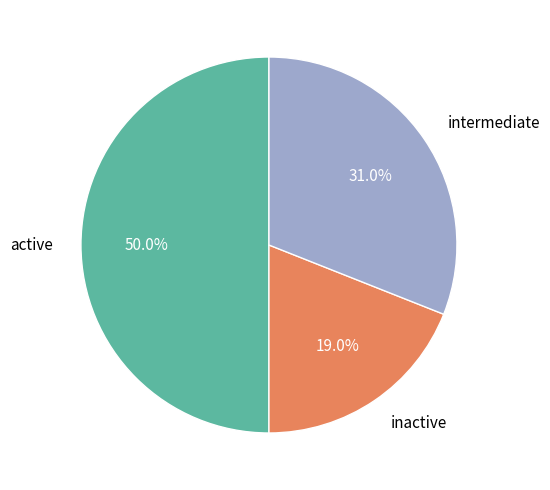

How many segments does this pie chart have?

3